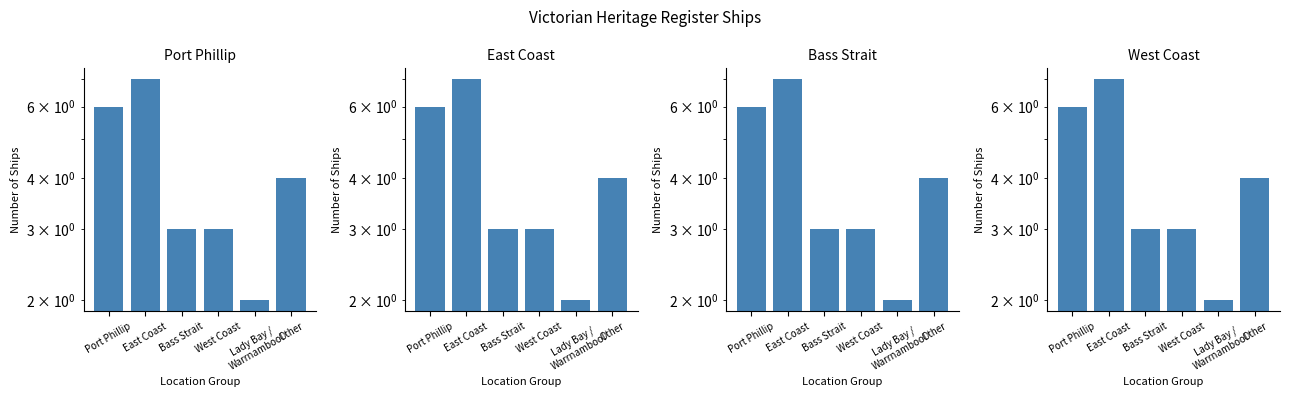

What is the label of the 5th bar from the right?

East Coast